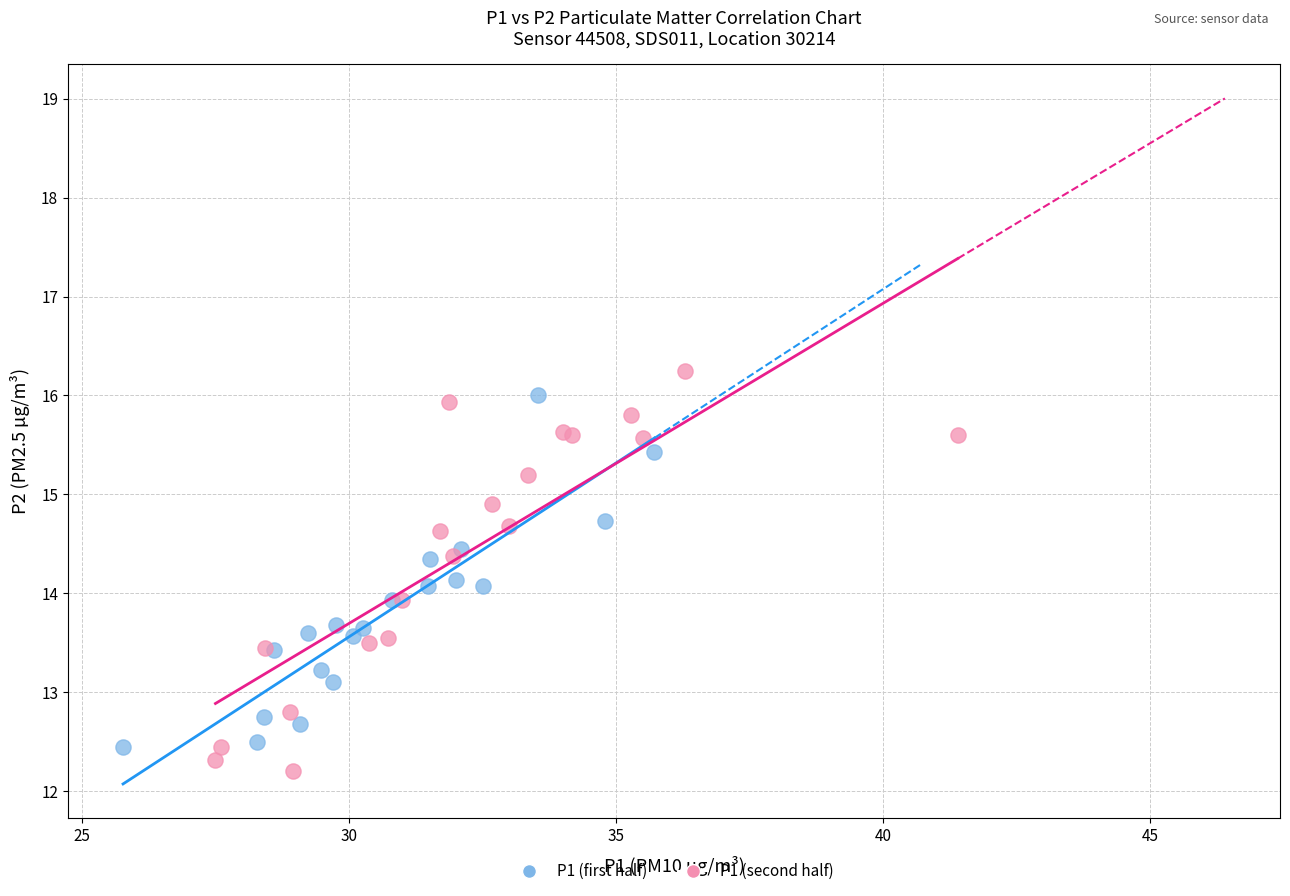

Which series reaches the maximum Y coordinate?

P1 (second half)